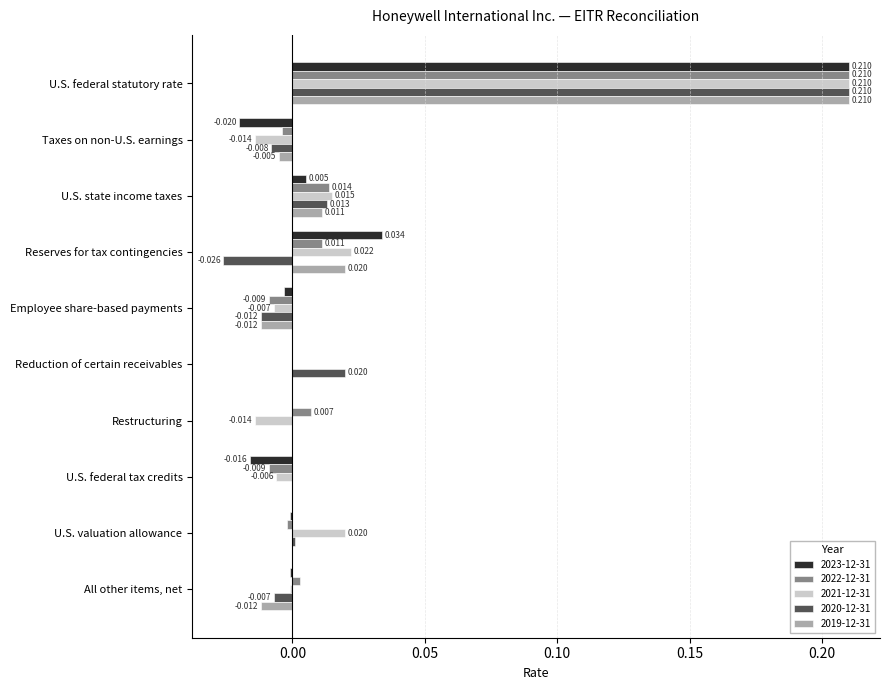

Which category has the highest value in the 2020-12-31 series?

U.S. federal statutory rate